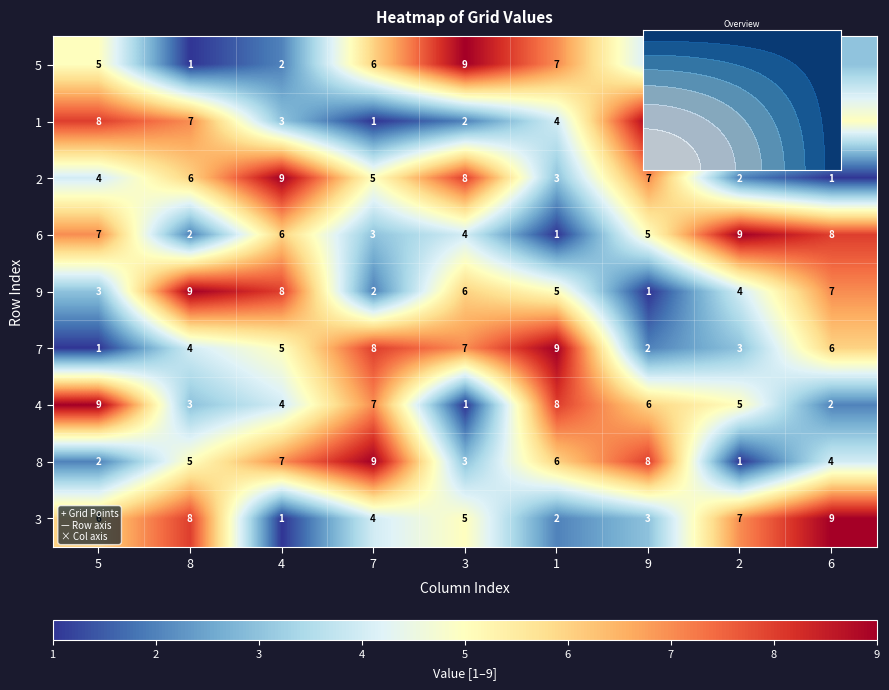

What is the difference between the highest and lowest values at 2?

8